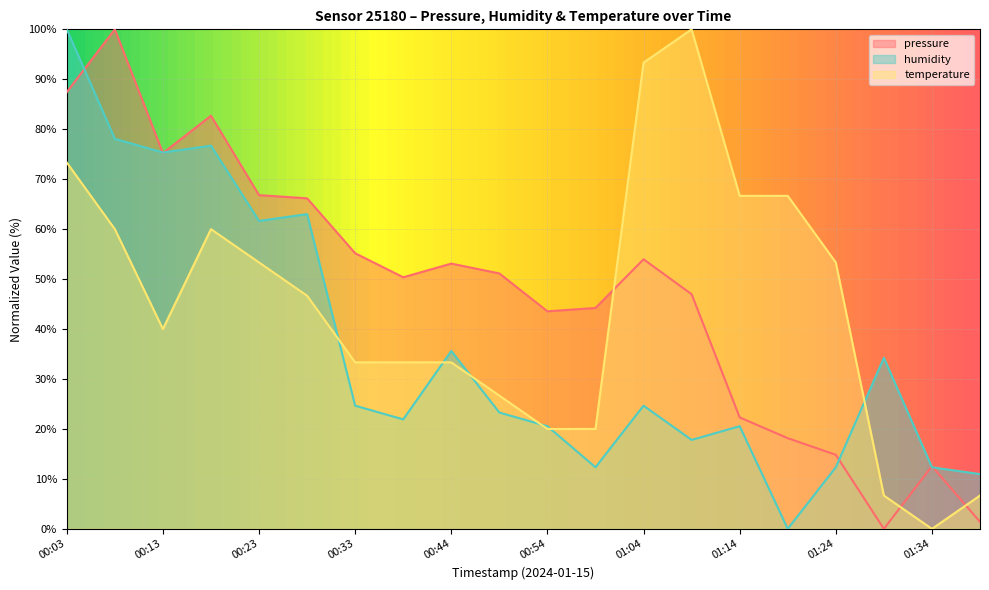

Reading left to right, list all the values displayed in this chart.

pressure: 00:03=87.4	00:08=100.0	00:13=75.2	00:18=82.7	00:23=66.8	00:28=66.2	00:33=55.2	00:38=50.4	00:44=53.1	00:49=51.1	00:54=43.6	00:59=44.2	01:04=54.0	01:09=47.0	01:14=22.3	01:19=18.2	01:24=14.8	01:29=0.0	01:34=12.5	01:39=1.4
humidity: 00:03=100.0	00:08=78.1	00:13=75.3	00:18=76.7	00:23=61.6	00:28=63.0	00:33=24.7	00:38=21.9	00:44=35.6	00:49=23.3	00:54=20.5	00:59=12.3	01:04=24.7	01:09=17.8	01:14=20.5	01:19=0.0	01:24=12.3	01:29=34.2	01:34=12.3	01:39=11.0
temperature: 00:03=73.3	00:08=60.0	00:13=40.0	00:18=60.0	00:23=53.3	00:28=46.7	00:33=33.3	00:38=33.3	00:44=33.3	00:49=26.7	00:54=20.0	00:59=20.0	01:04=93.3	01:09=100.0	01:14=66.7	01:19=66.7	01:24=53.3	01:29=6.7	01:34=0.0	01:39=6.7